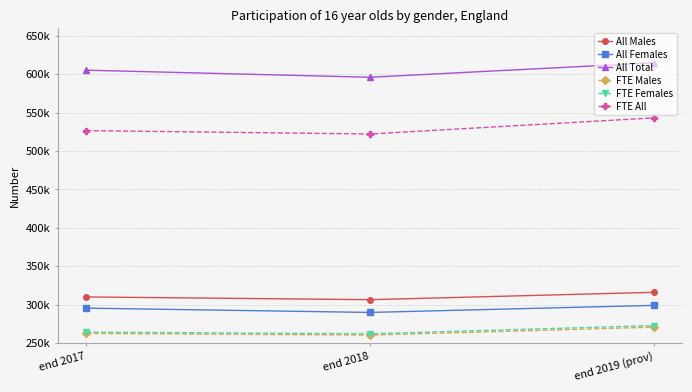

What are all the series names shown in the legend?

All Males, All Females, All Total, FTE Males, FTE Females, FTE All